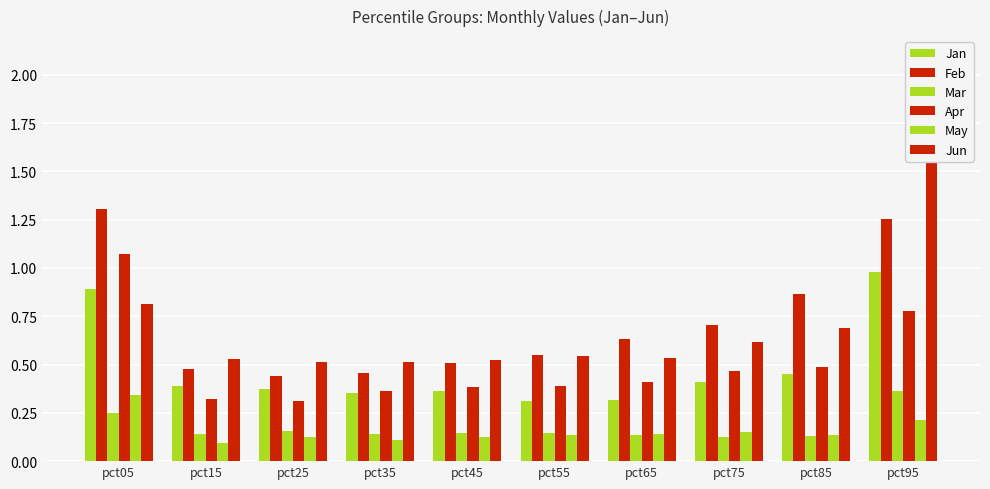

Reading left to right, extract all data points from this chart.

Jan: pct05=0.9	pct15=0.4	pct25=0.4	pct35=0.4	pct45=0.4	pct55=0.3	pct65=0.3	pct75=0.4	pct85=0.5	pct95=1.0
Feb: pct05=1.3	pct15=0.5	pct25=0.4	pct35=0.5	pct45=0.5	pct55=0.5	pct65=0.6	pct75=0.7	pct85=0.9	pct95=1.3
Mar: pct05=0.3	pct15=0.1	pct25=0.2	pct35=0.1	pct45=0.1	pct55=0.1	pct65=0.1	pct75=0.1	pct85=0.1	pct95=0.4
Apr: pct05=1.1	pct15=0.3	pct25=0.3	pct35=0.4	pct45=0.4	pct55=0.4	pct65=0.4	pct75=0.5	pct85=0.5	pct95=0.8
May: pct05=0.3	pct15=0.1	pct25=0.1	pct35=0.1	pct45=0.1	pct55=0.1	pct65=0.1	pct75=0.2	pct85=0.1	pct95=0.2
Jun: pct05=0.8	pct15=0.5	pct25=0.5	pct35=0.5	pct45=0.5	pct55=0.5	pct65=0.5	pct75=0.6	pct85=0.7	pct95=2.0